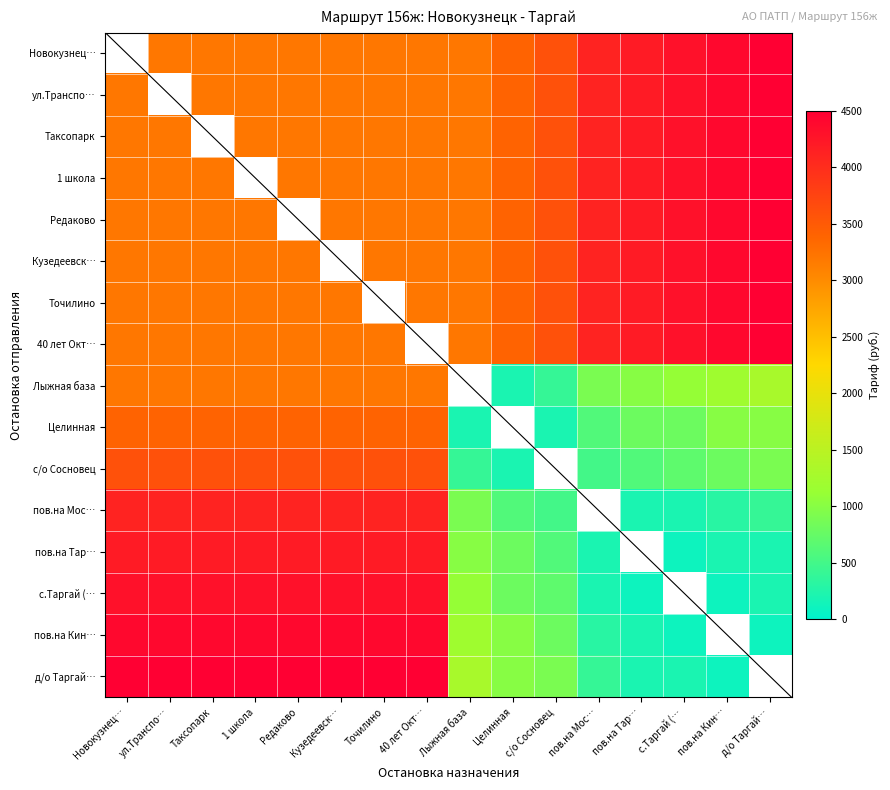

The value of с.Таргай (… at д/о Таргай… is 353.4. True or false?

False